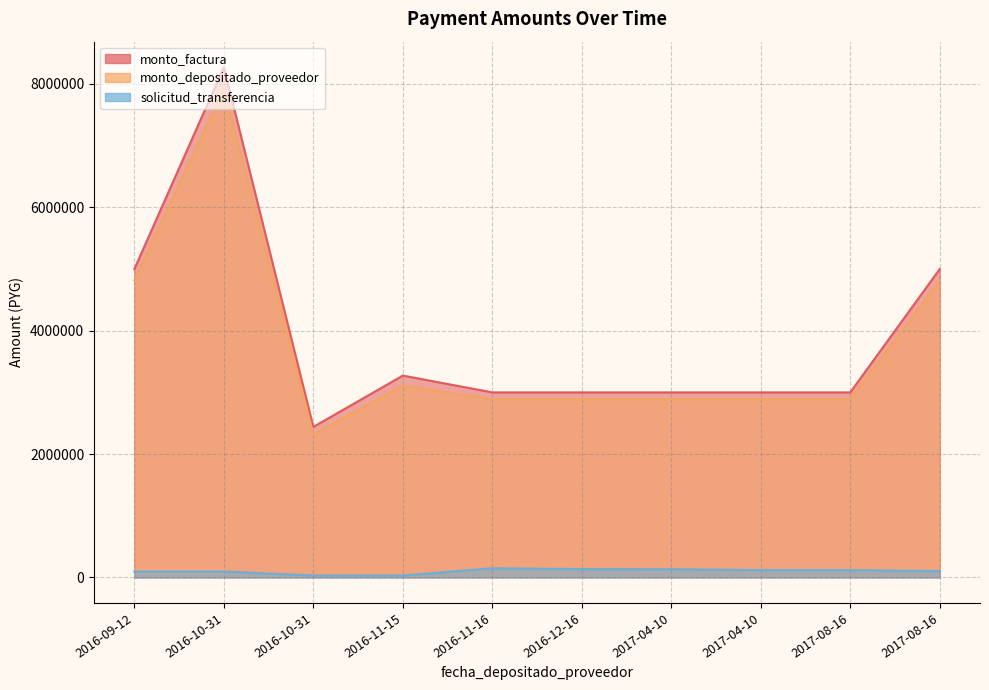

True or false: monto_factura has more than 2 interior local peaks.

False